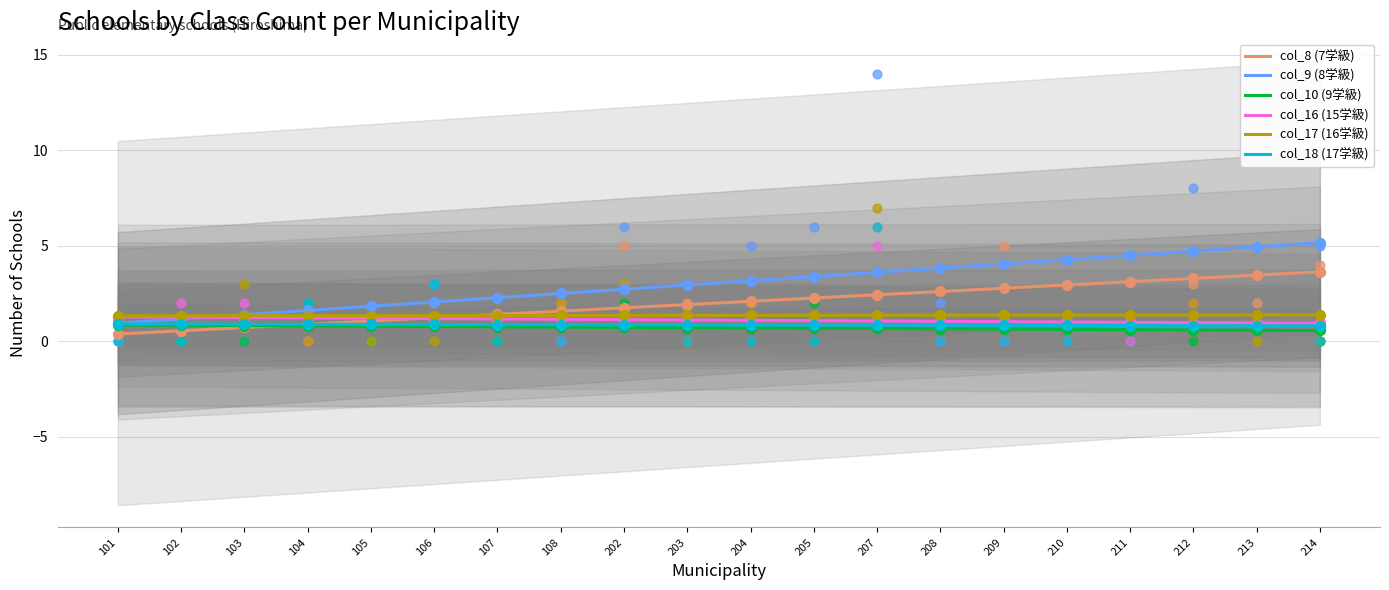

What is the total value across all series at 210?

11.0